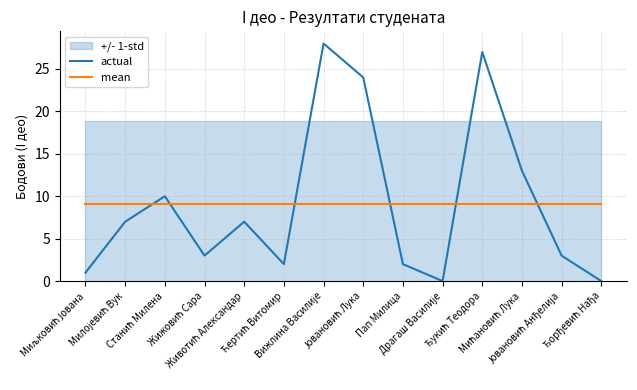

True or false: mean has more than 1 points higher than both neighbors.

False